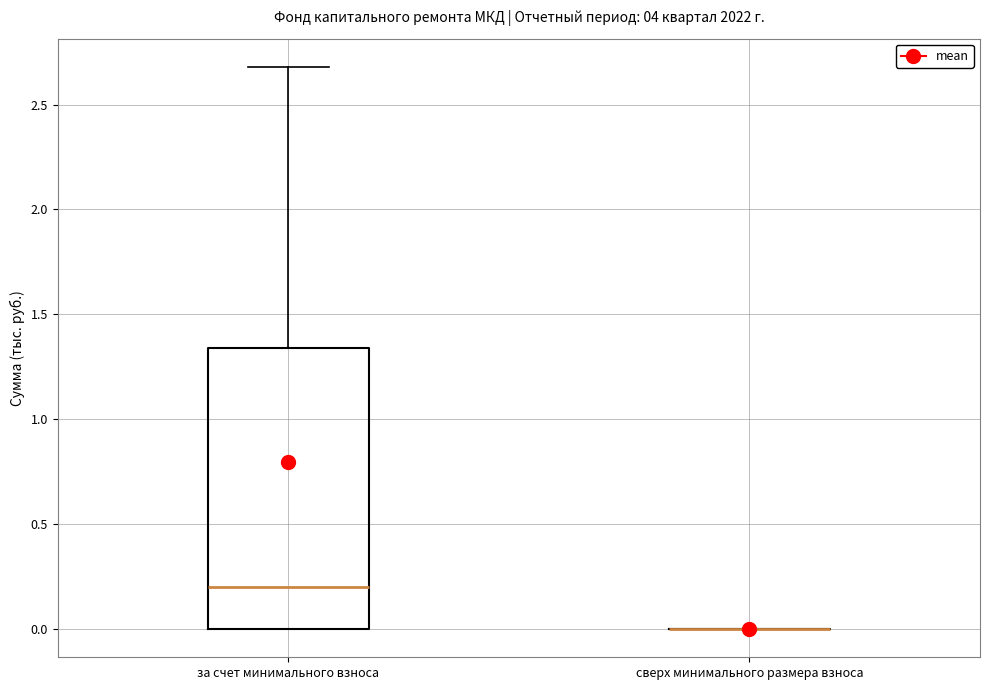

Reading left to right, read every box against the y-axis: the position of its median line, the range the box covers, and the ends of its whiskers. The values are not printed on the chart, so give them approximately, as read against the axis.

за счет минимального взноса: median 0.20, box 0.00 to 1.35, whiskers 0.00 to 2.70
сверх минимального размера взноса: box collapsed to a line at 0.00, whiskers 0.00 to 0.00